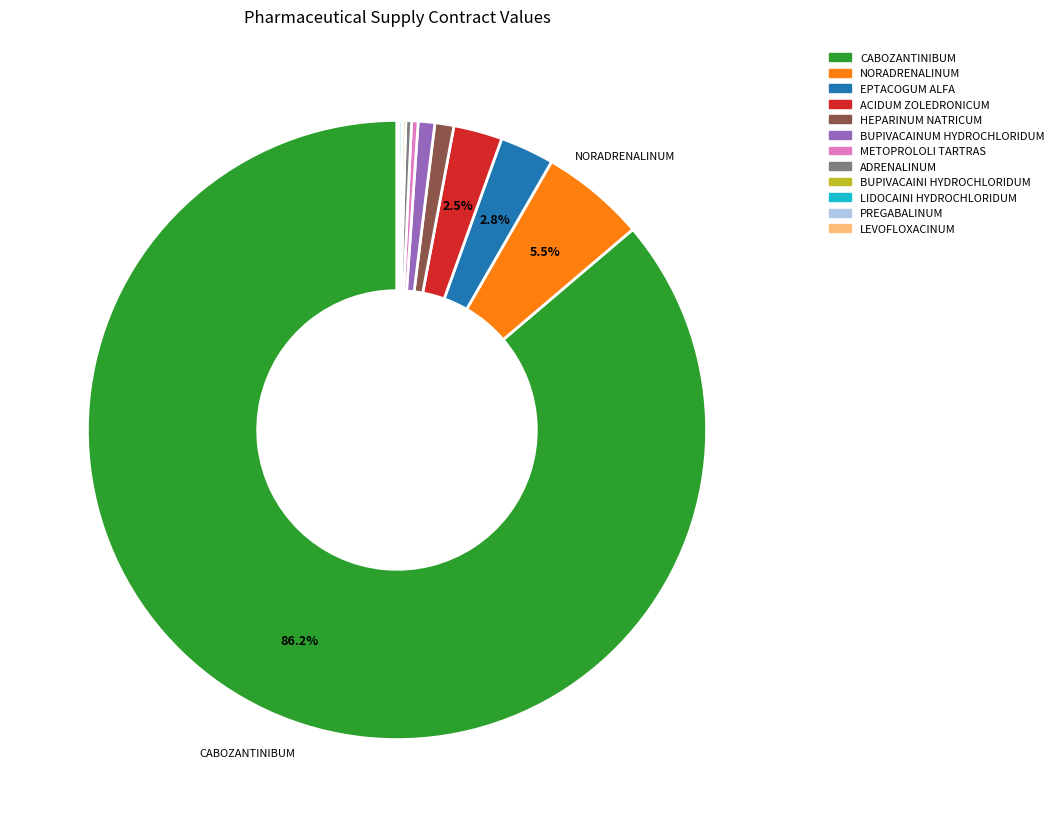

What is the ratio of the value at ACIDUM ZOLEDRONICUM to the value at EPTACOGUM ALFA?

0.9